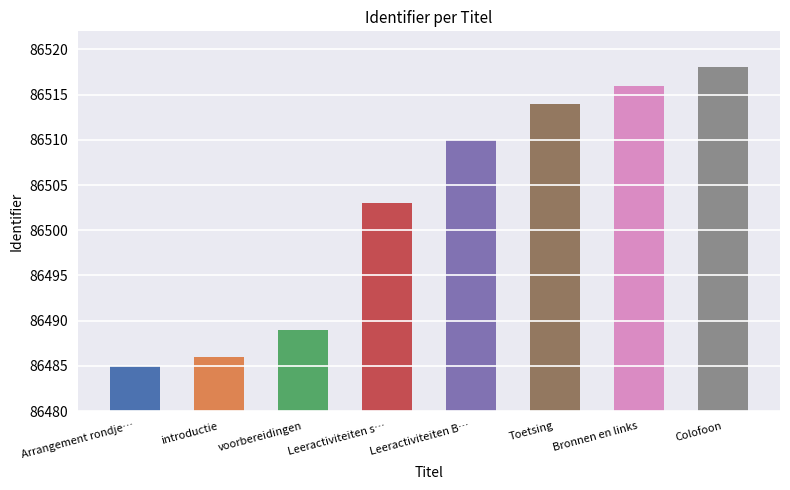

Reading right to left, what are all the values shown in this chart?

86518	86516	86514	86510	86503	86489	86486	86485